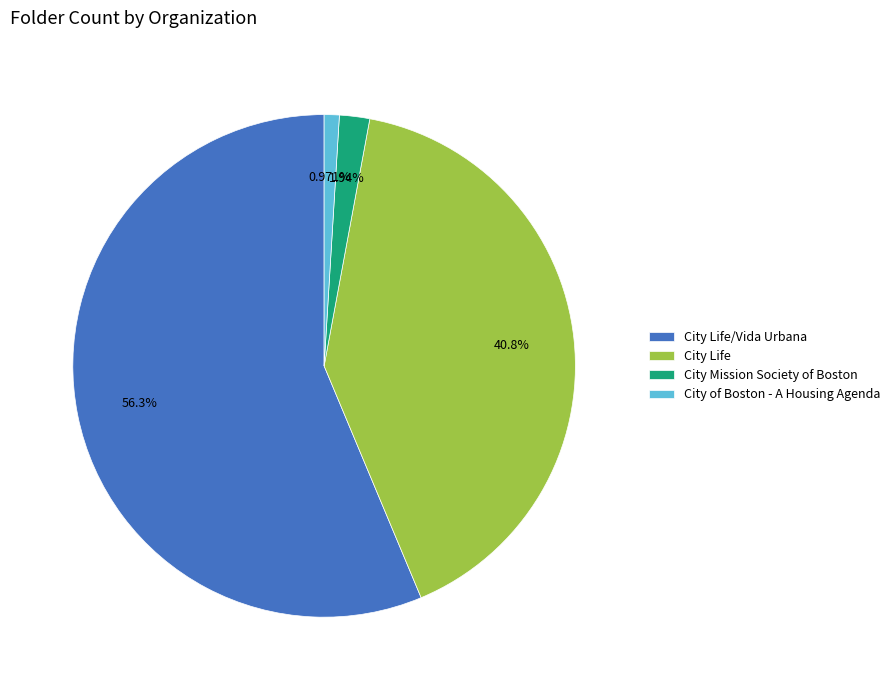

Which has a higher value, City of Boston - A Housing Agenda or City Life/Vida Urbana?

City Life/Vida Urbana